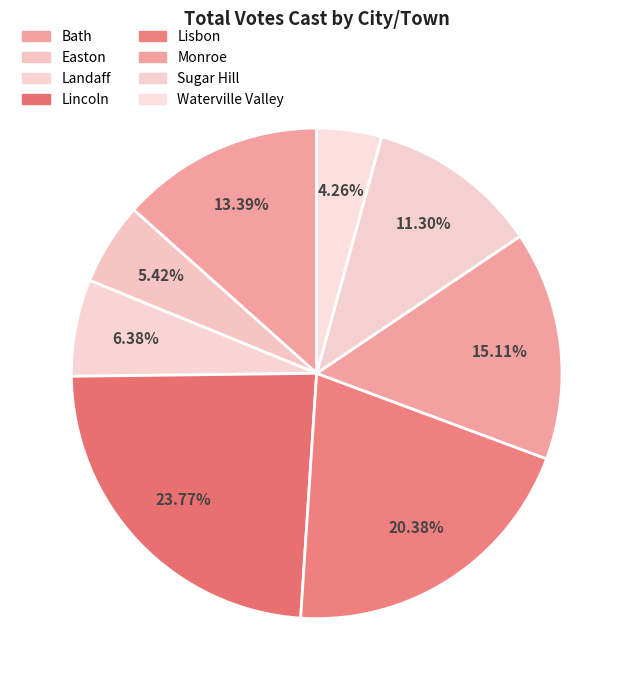

To the nearest percent, what is the combined percentage of Lincoln and Easton?

29%